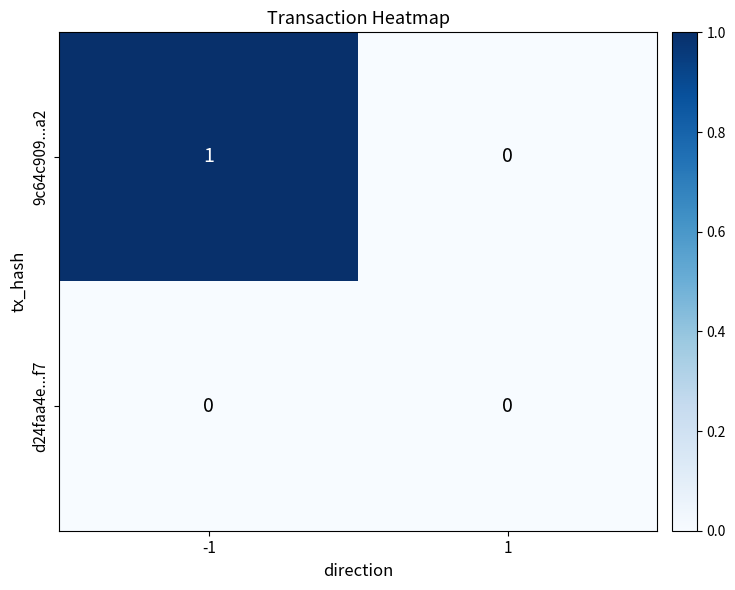

Which series has the largest total across all categories?

9c64c909...a2